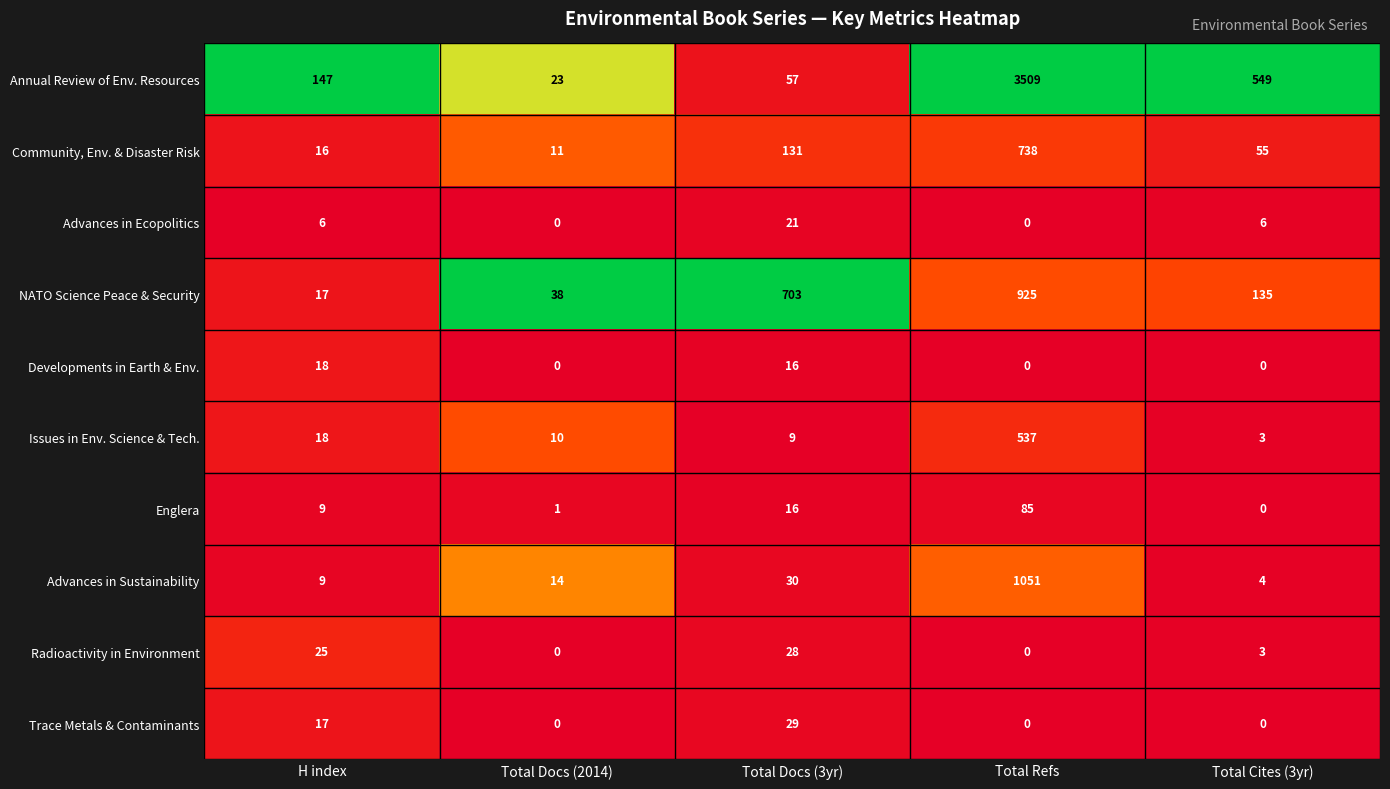

Which series has the widest spread of values?

Annual Review of Env. Resources